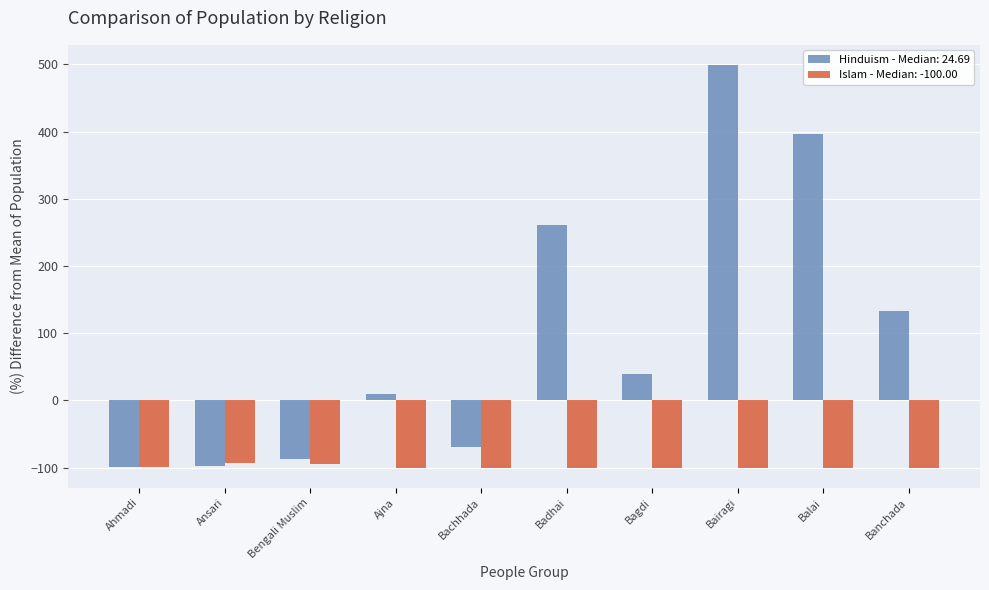

The value of Hinduism - Median: 24.69 at Banchada is 132.6. True or false?

True